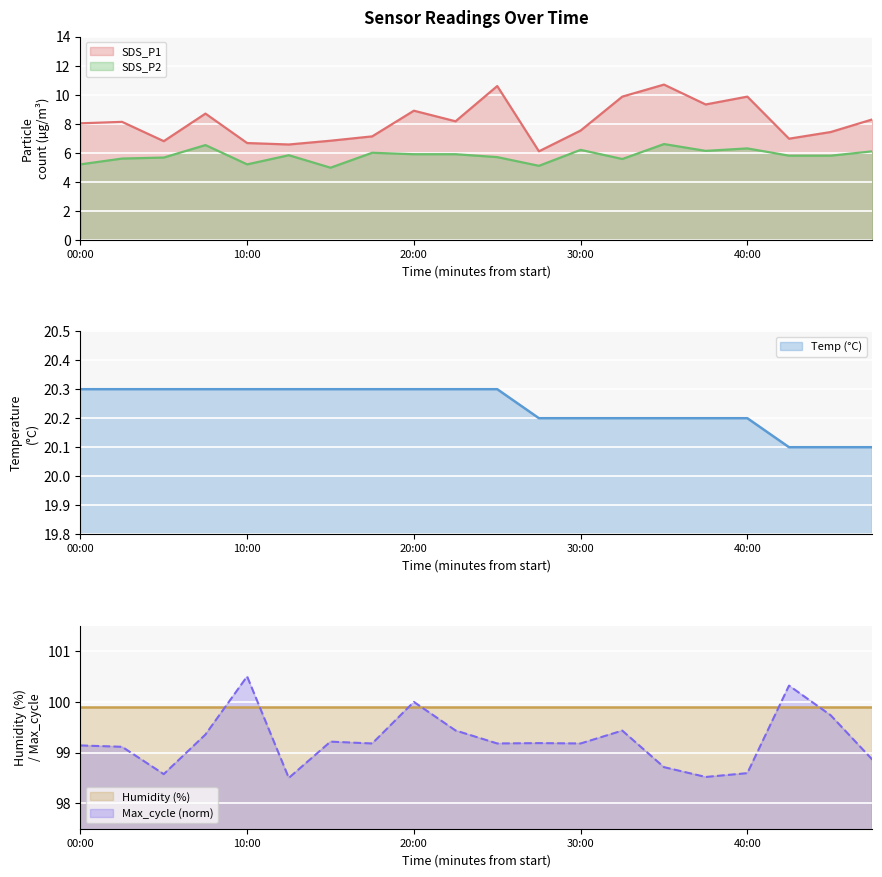

What is the minimum value shown in the chart?

5.0